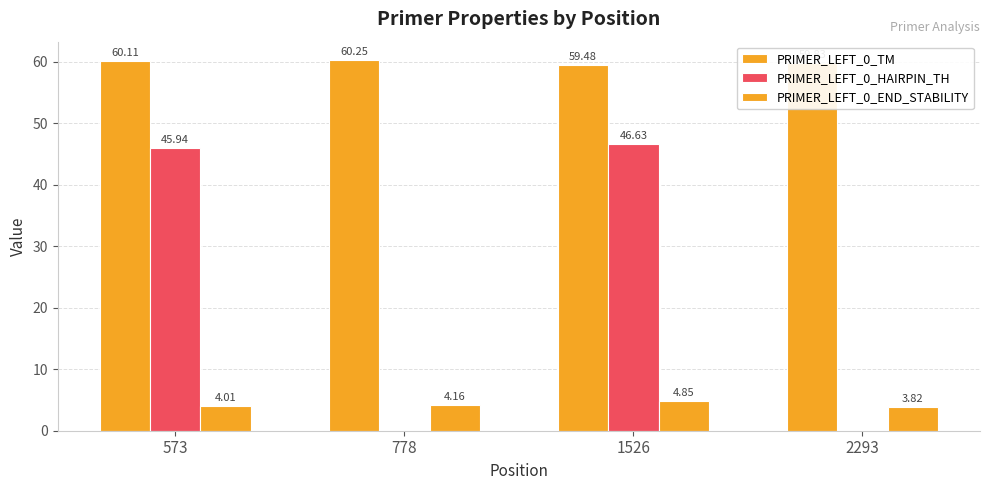

Where is PRIMER_LEFT_0_END_STABILITY nearest to the value 4?

573